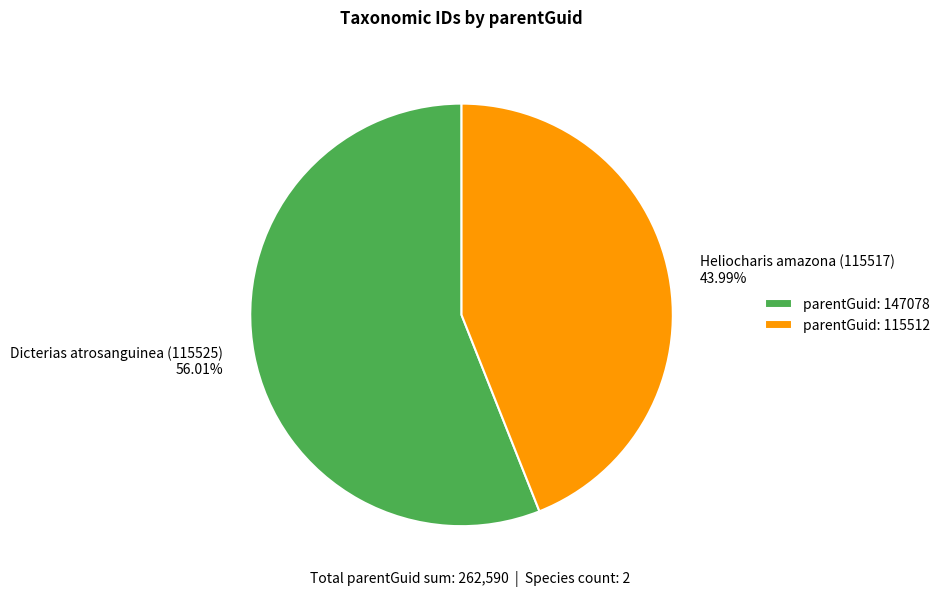

To the nearest percent, what portion does Heliocharis amazona (115517) represent?

44%